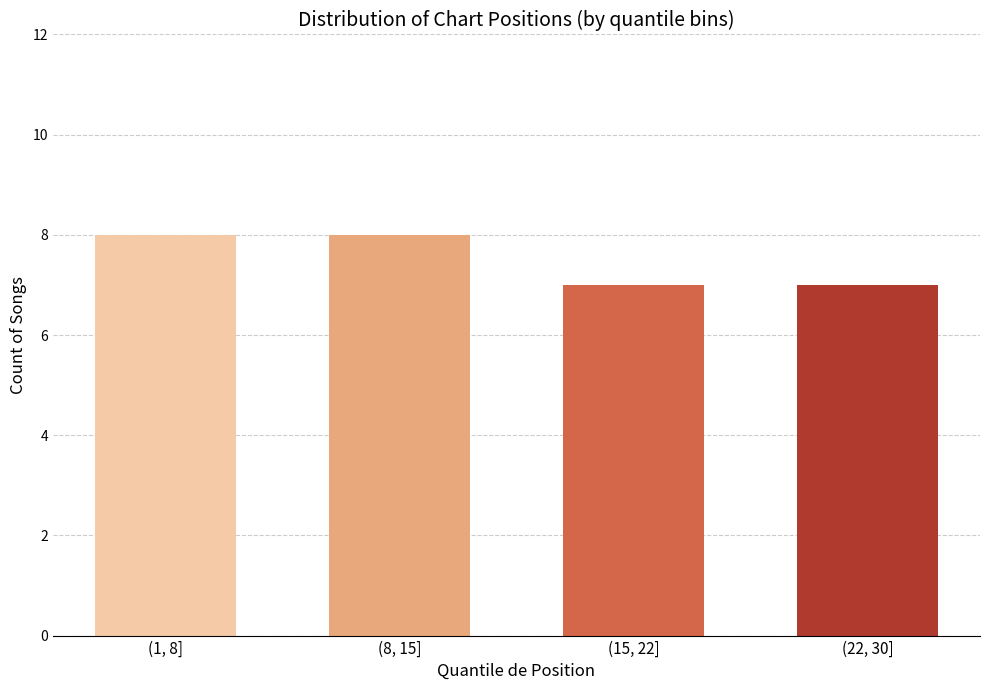

Reading left to right, transcribe all the data shown in this chart.

(1, 8]=8	(8, 15]=8	(15, 22]=7	(22, 30]=7